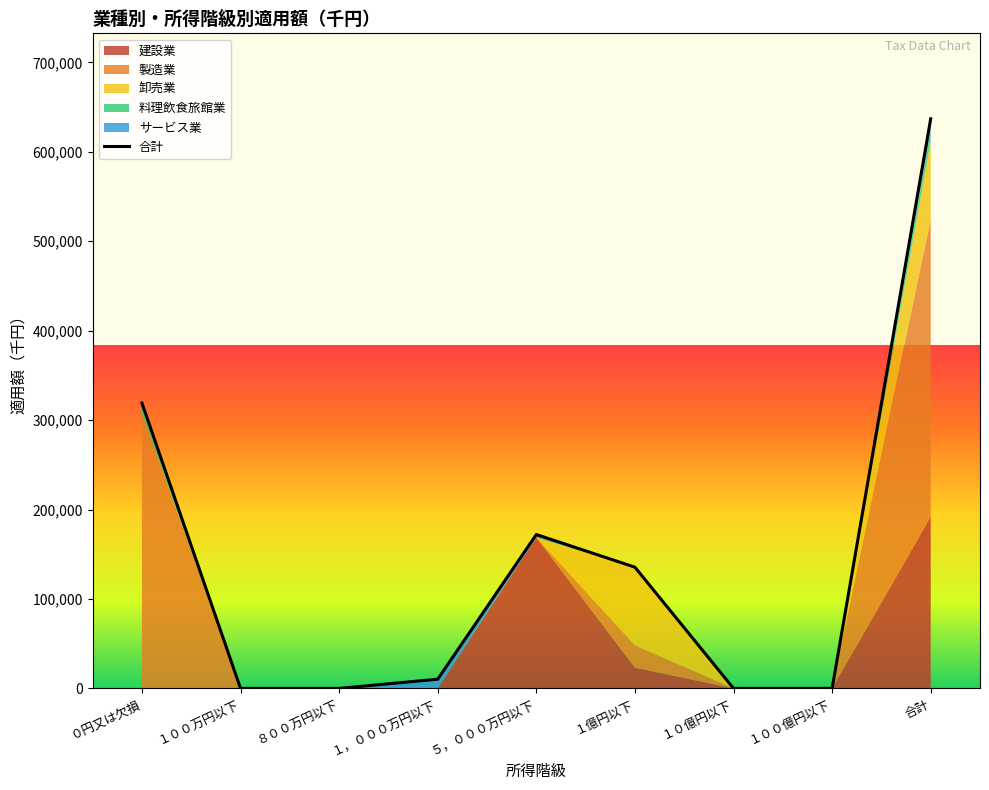

How many サービス業 values are between 0 and 3300?

7